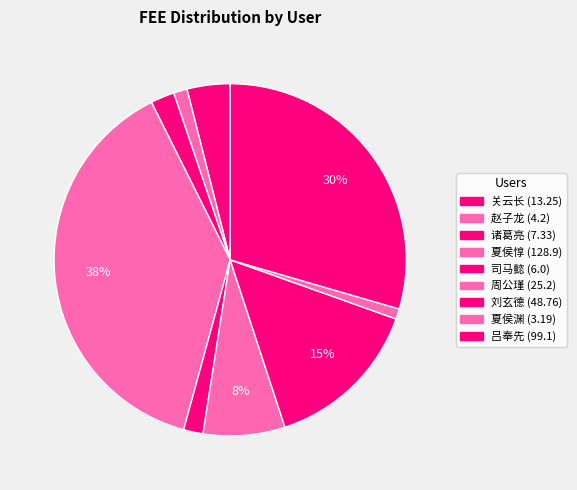

True or false: 夏侯渊 accounts for 13% of the total.

False